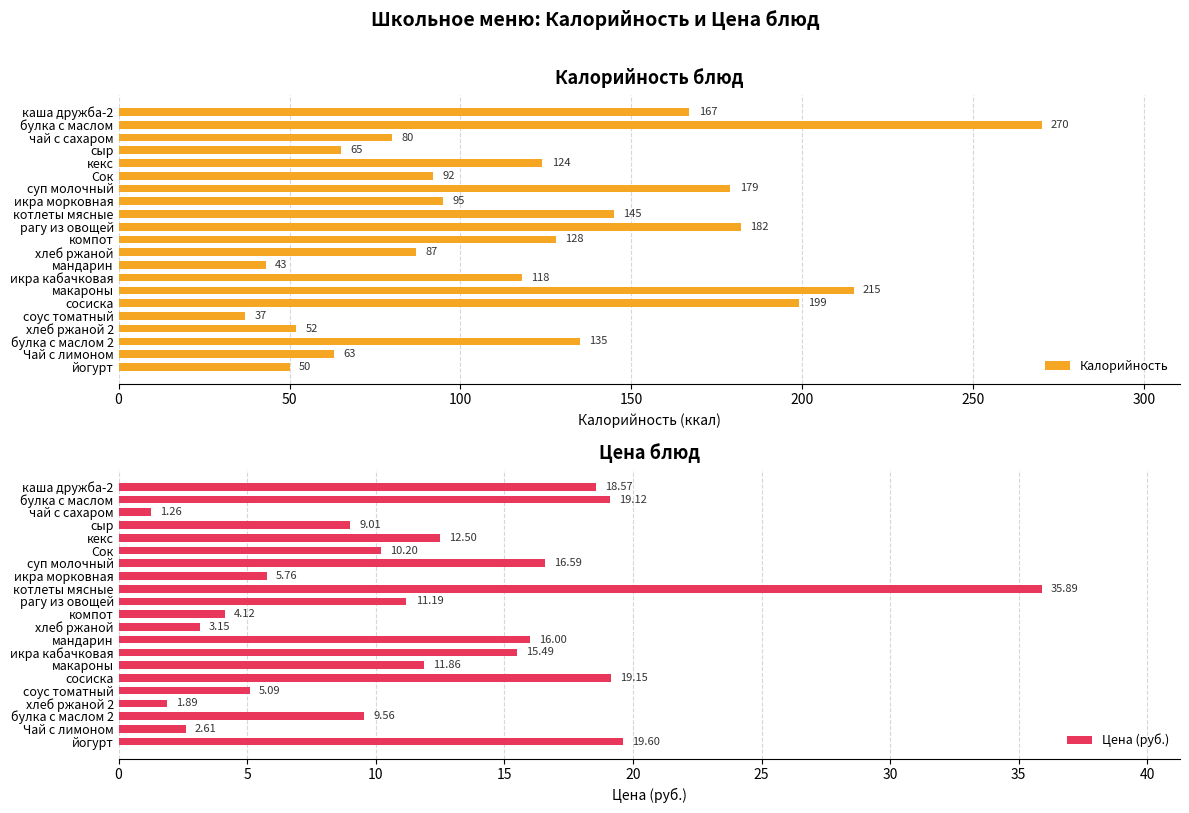

List the labels in order of Калорийность value, largest first.

булка с маслом, макароны, сосиска, рагу из овощей, суп молочный, каша дружба-2, котлеты мясные, булка с маслом 2, компот, кекс, икра кабачковая, икра морковная, Сок, хлеб ржаной, чай с сахаром, сыр, Чай с лимоном, хлеб ржаной 2, йогурт, мандарин, соус томатный